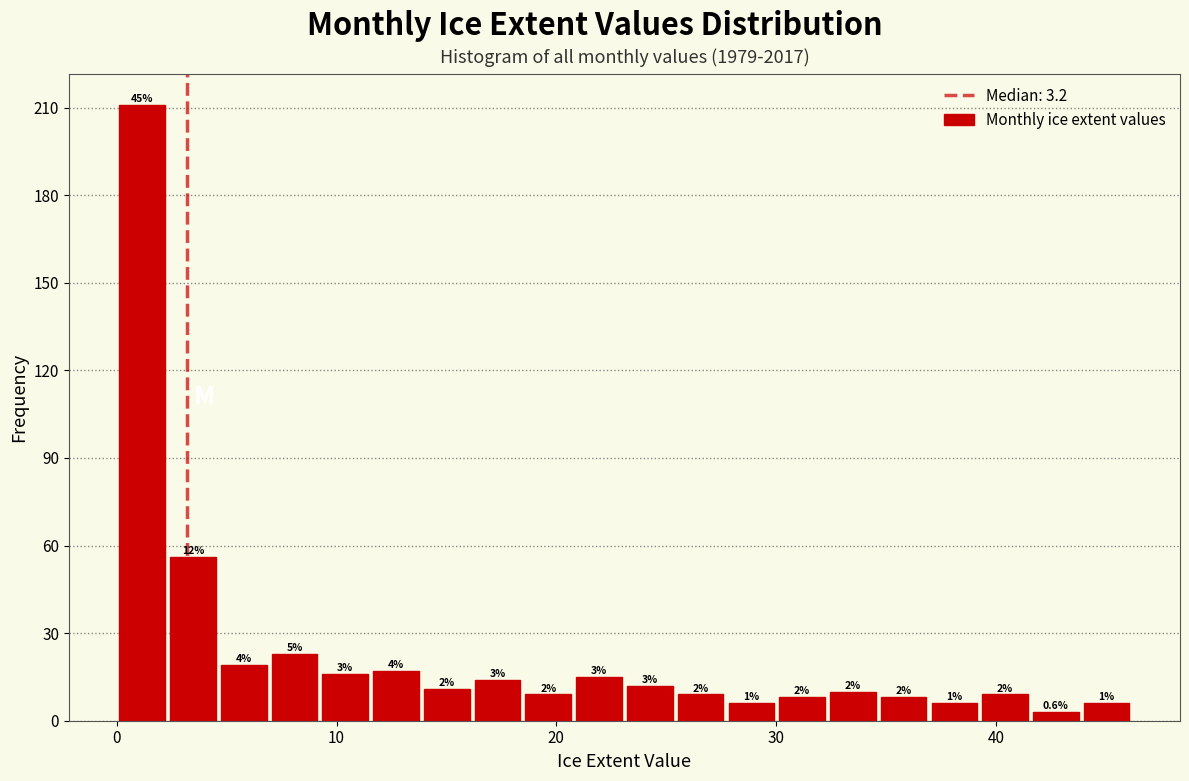

Read against the x-axis, roughly where is the centre of the tallest bar?

1